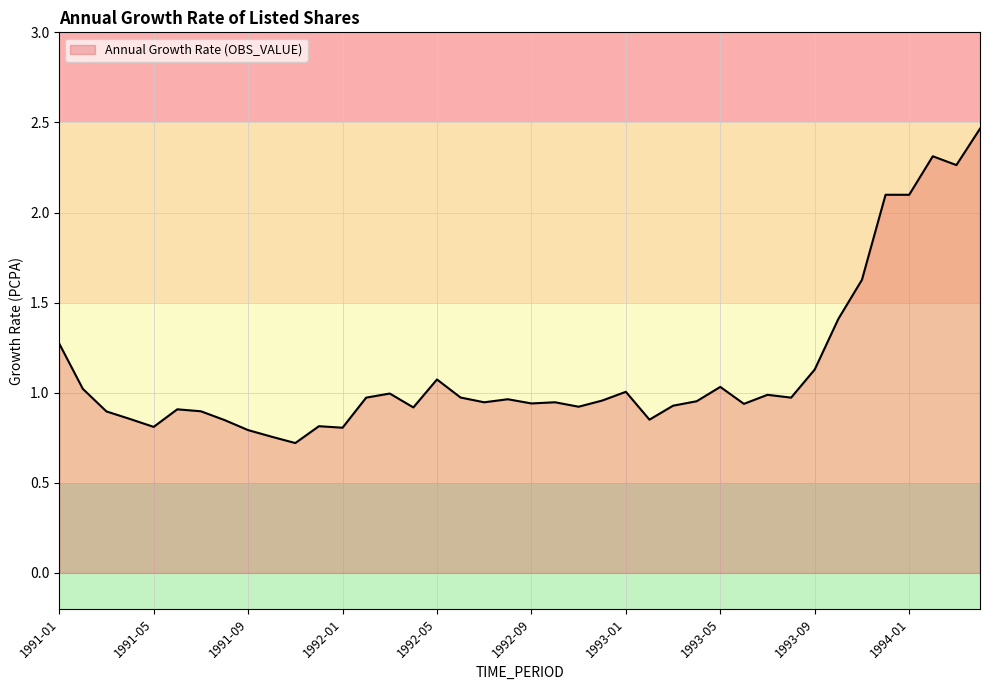

What is the difference between the maximum and minimum values?

1.7